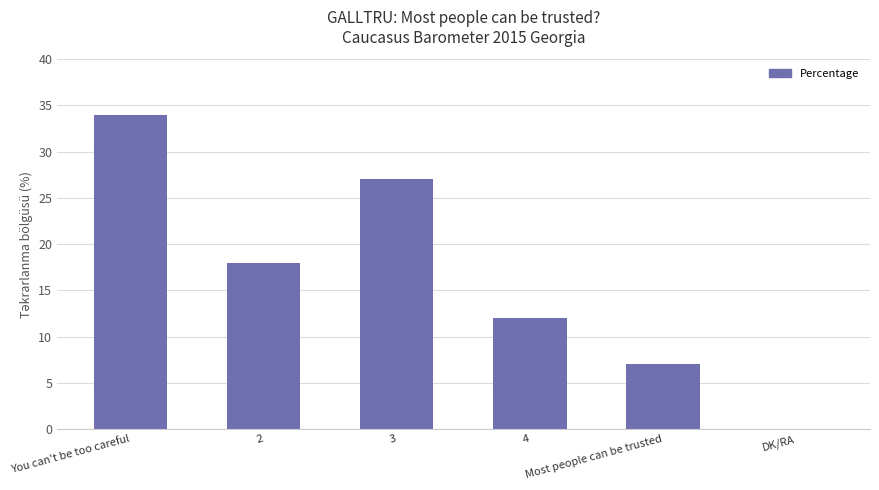

What is the sum of all values?

98